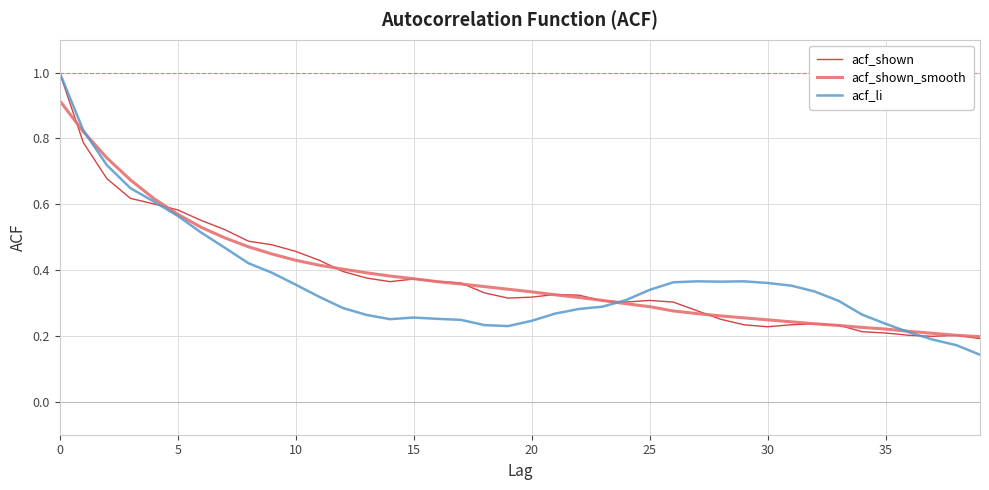

At how many categories does at least one series exceed 0?

40